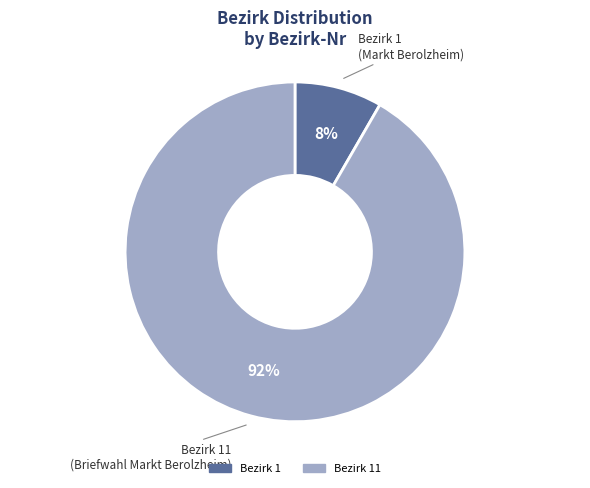

Is there any slice that represents more than half of the pie?

Yes